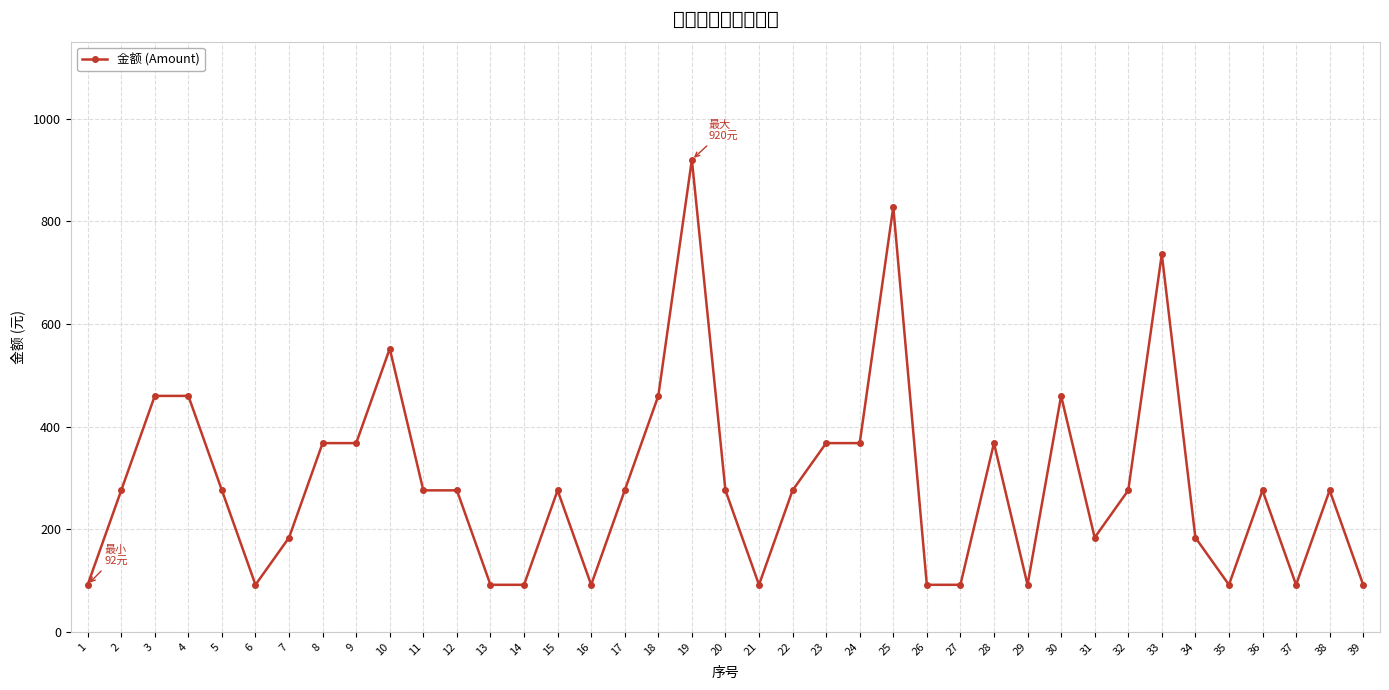

True or false: the data shows 137 at 16.

False